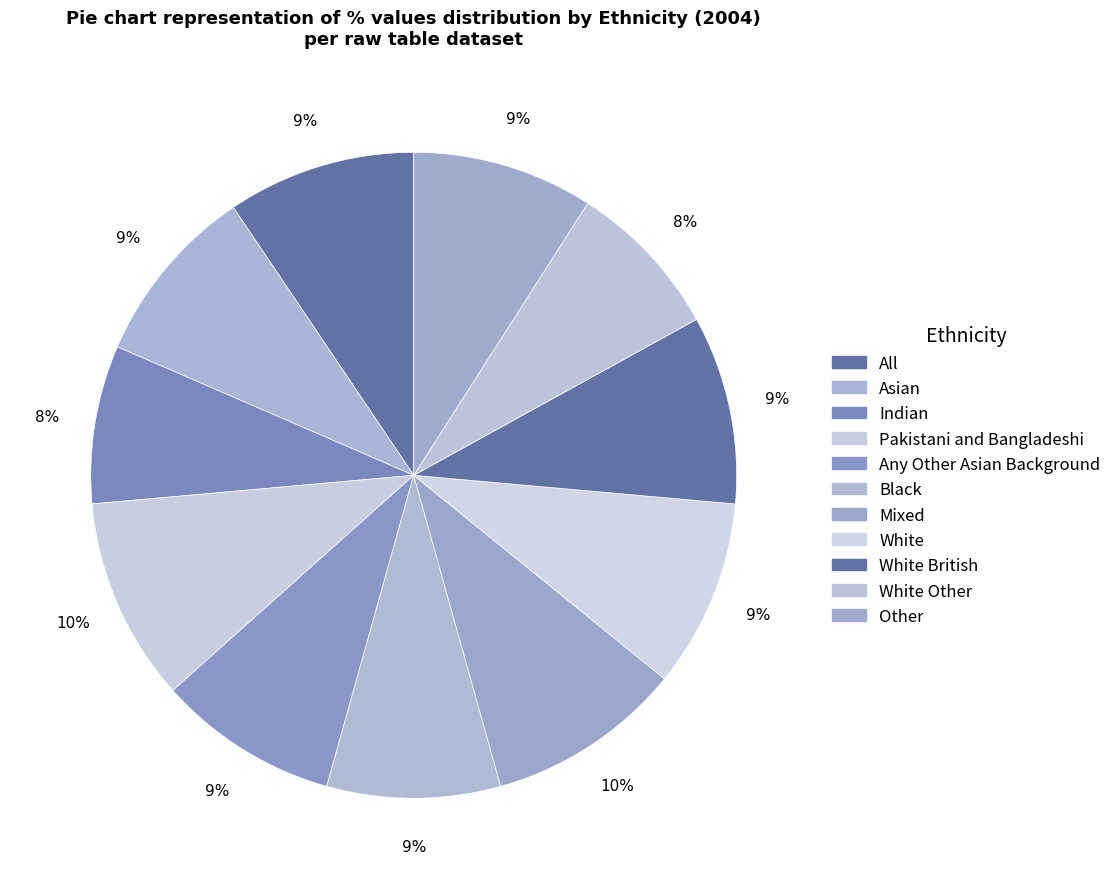

Count the number of slices in the pie.

11